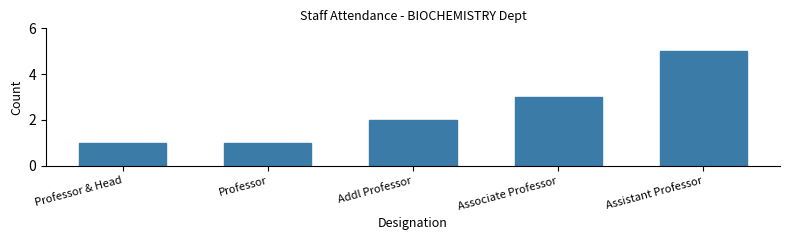

Reading right to left, what are all the values shown in this chart?

5	3	2	1	1